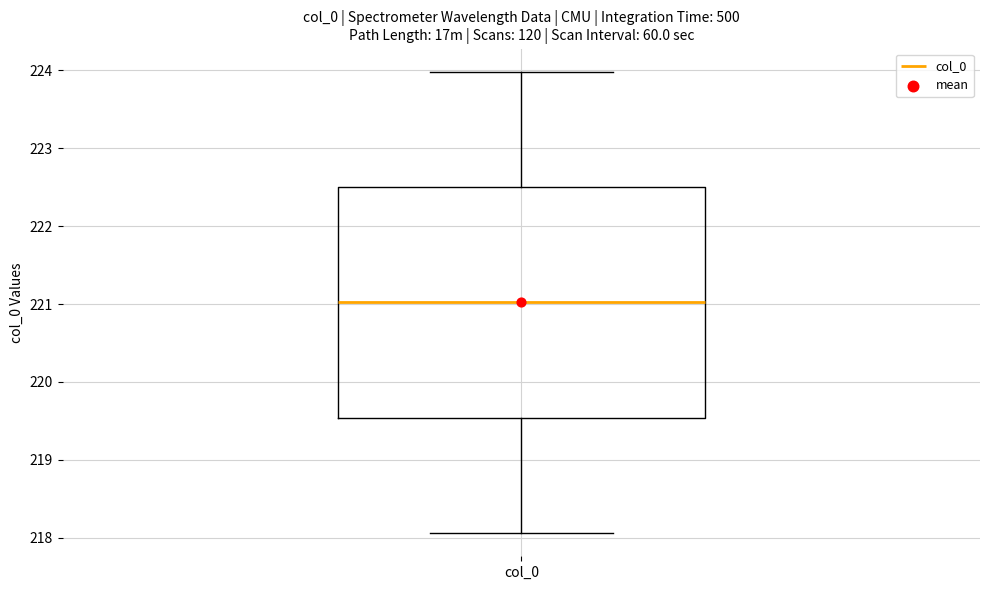

Where does the median line of the box for col_0 sit on the y-axis? The values are not printed on the chart, so give them approximately, as read against the axis.

221.0